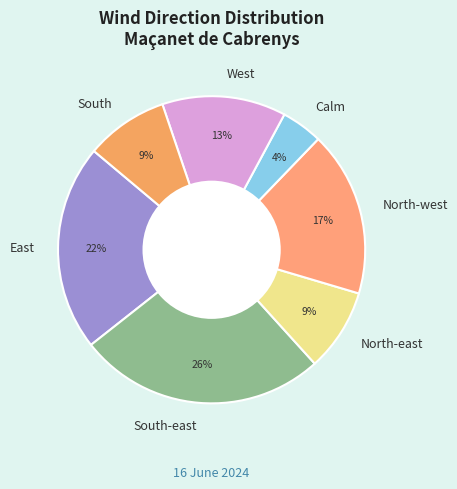

What is the smallest slice in the pie chart?

Calm